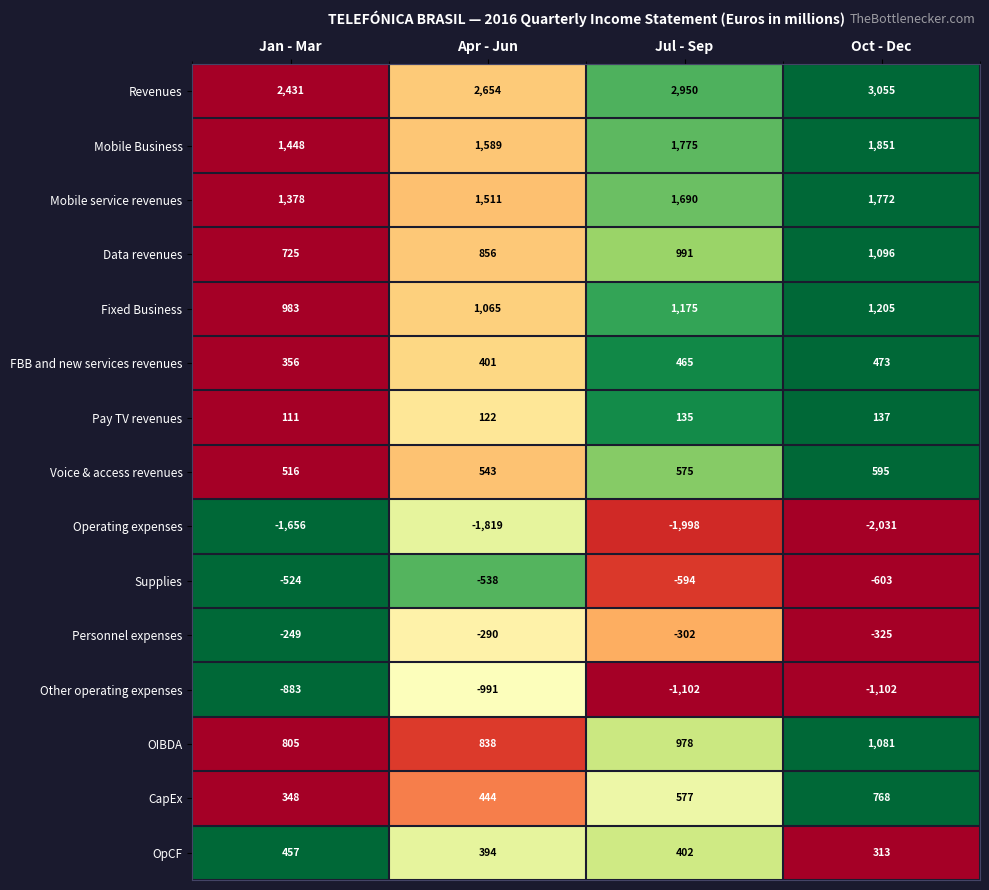

Is the value of Voice & access revenues at Jan - Mar greater than the value of Supplies at Jul - Sep?

Yes